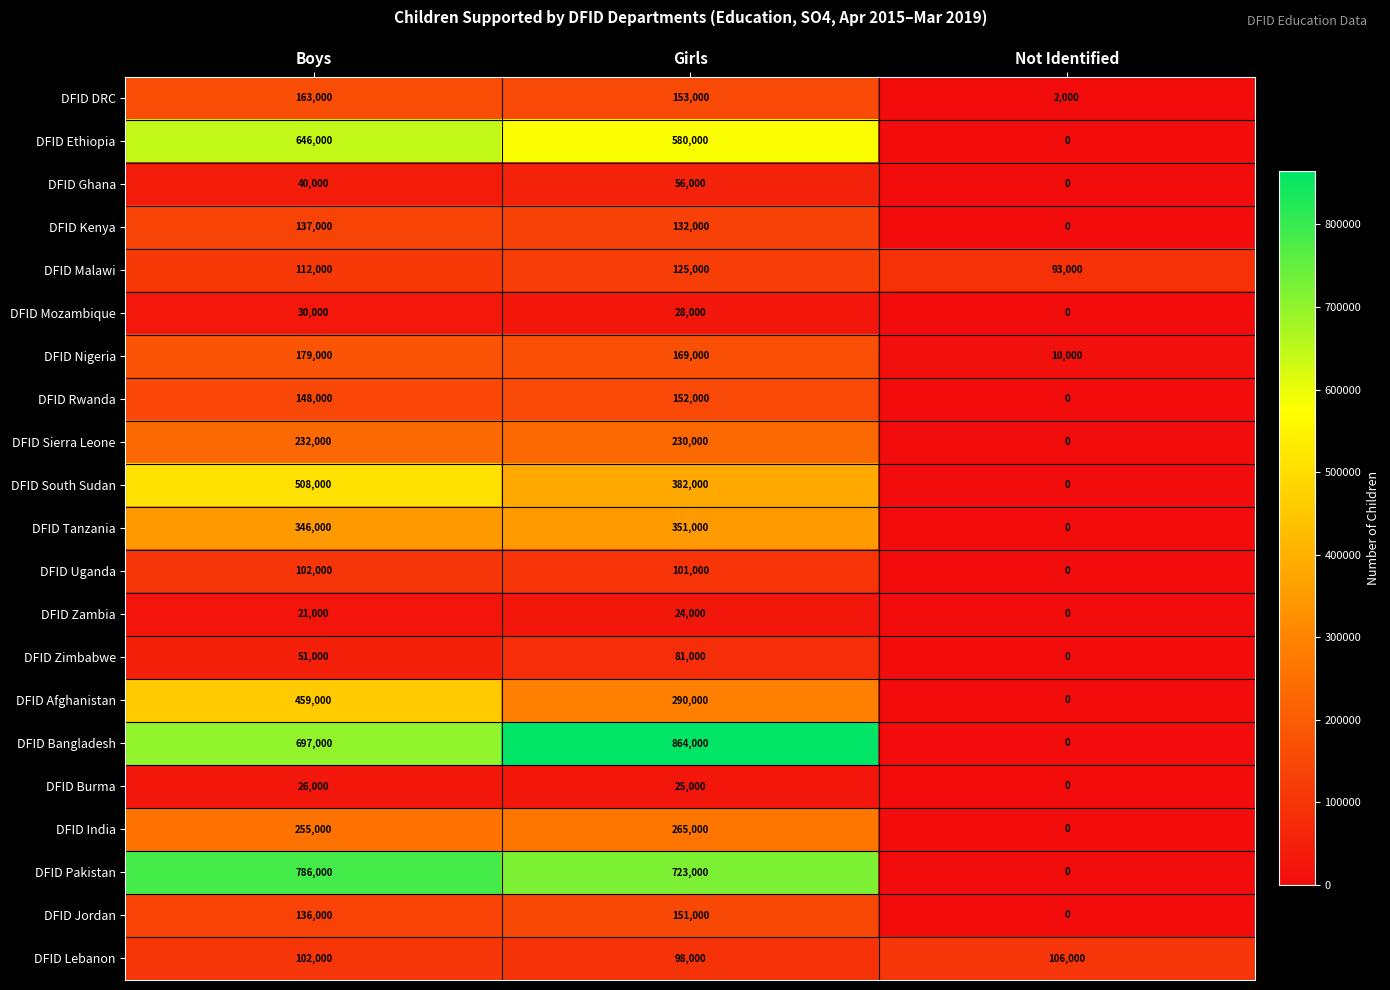

What is the spread (max minus min) of values at Girls?

840000